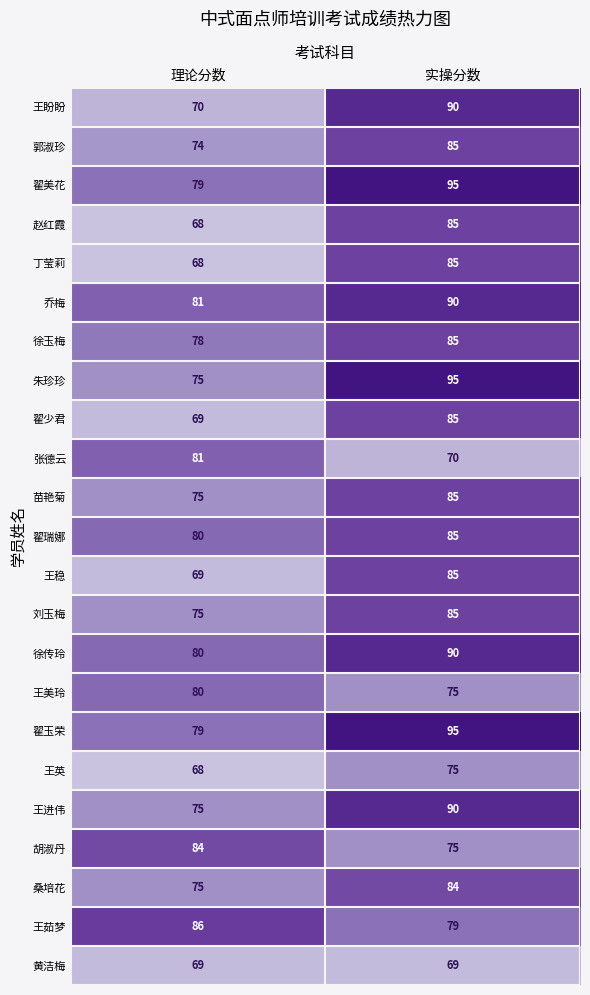

What is the average value of the 翟少君 series?

77